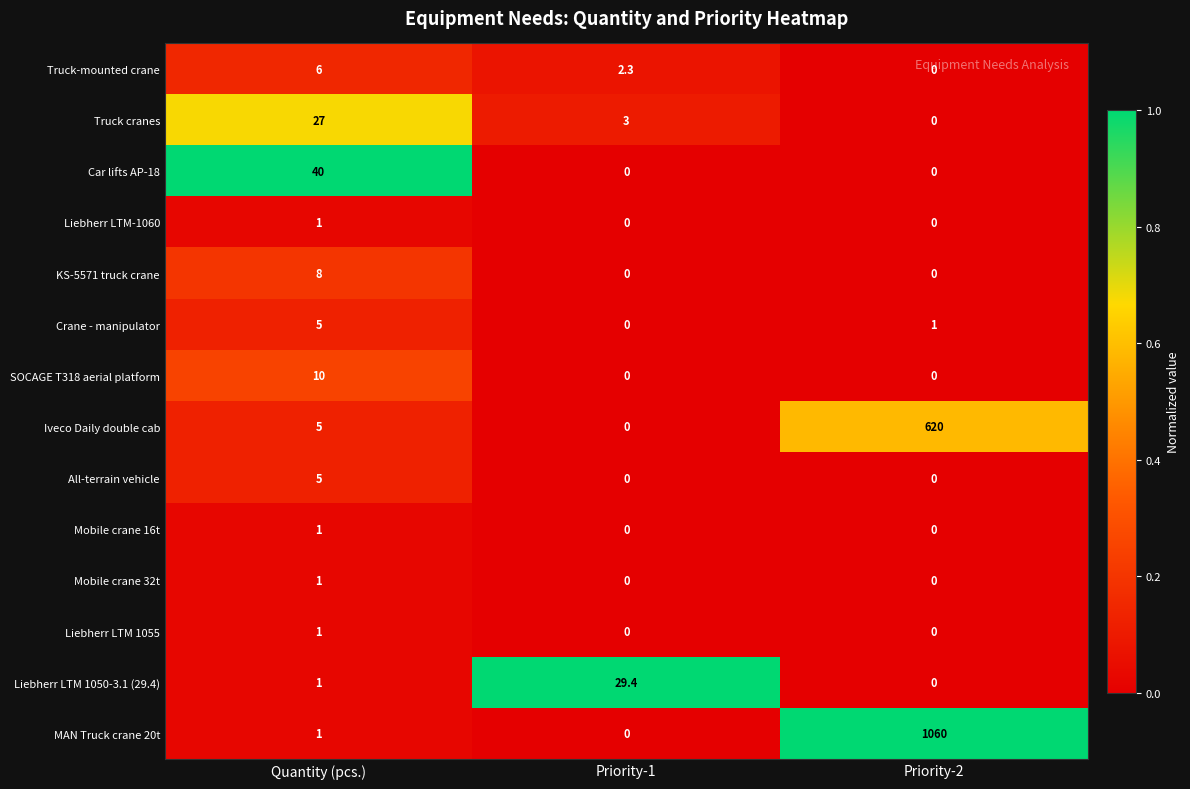

What is the difference between the maximum and minimum values in the Mobile crane 16t series?

1.0